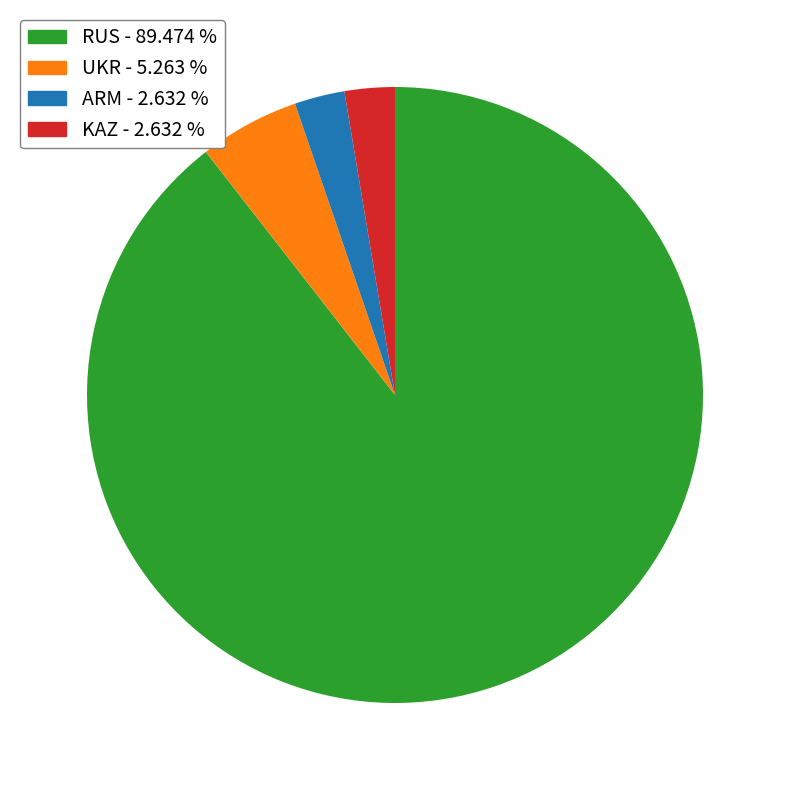

Which category accounts for the majority?

RUS